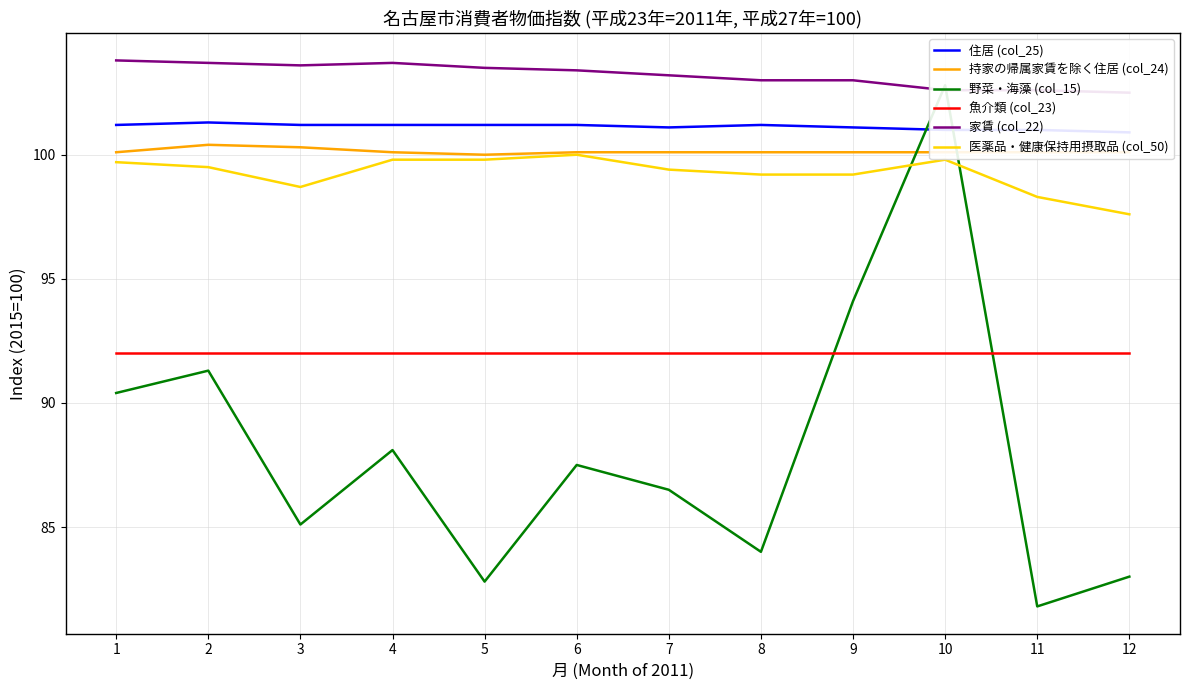

What is the approximate value of 持家の帰属家賃を除く住居 (col_24) at 11?

100.1